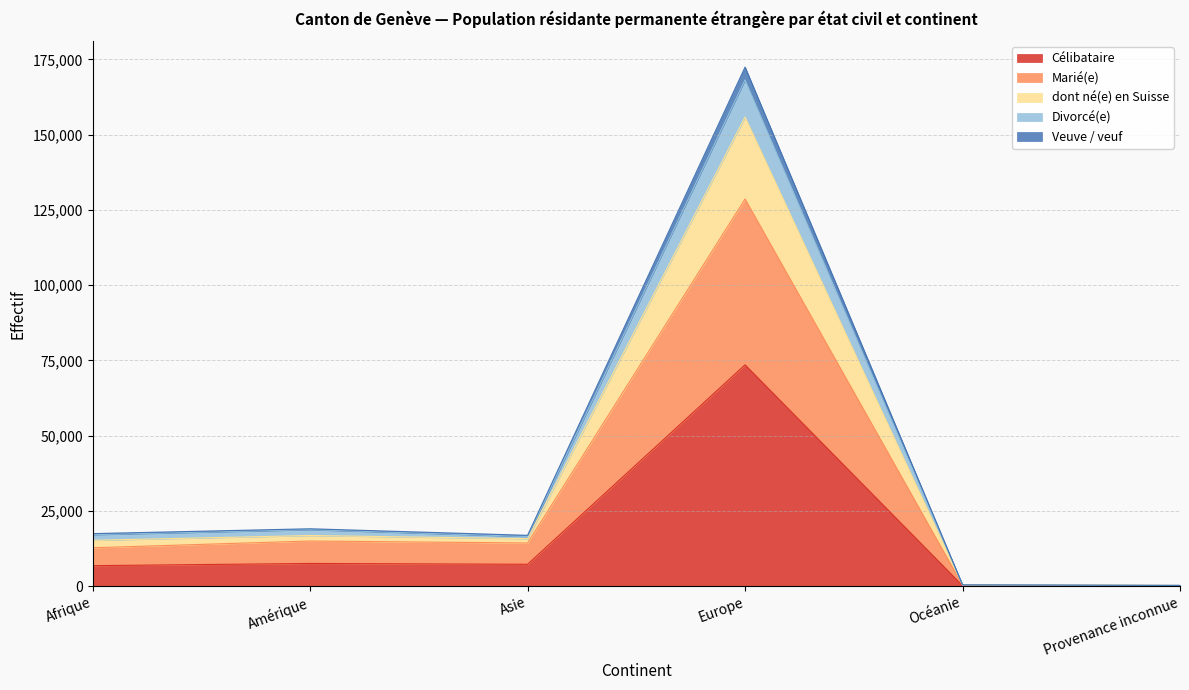

What is the maximum value for Célibataire?

73526